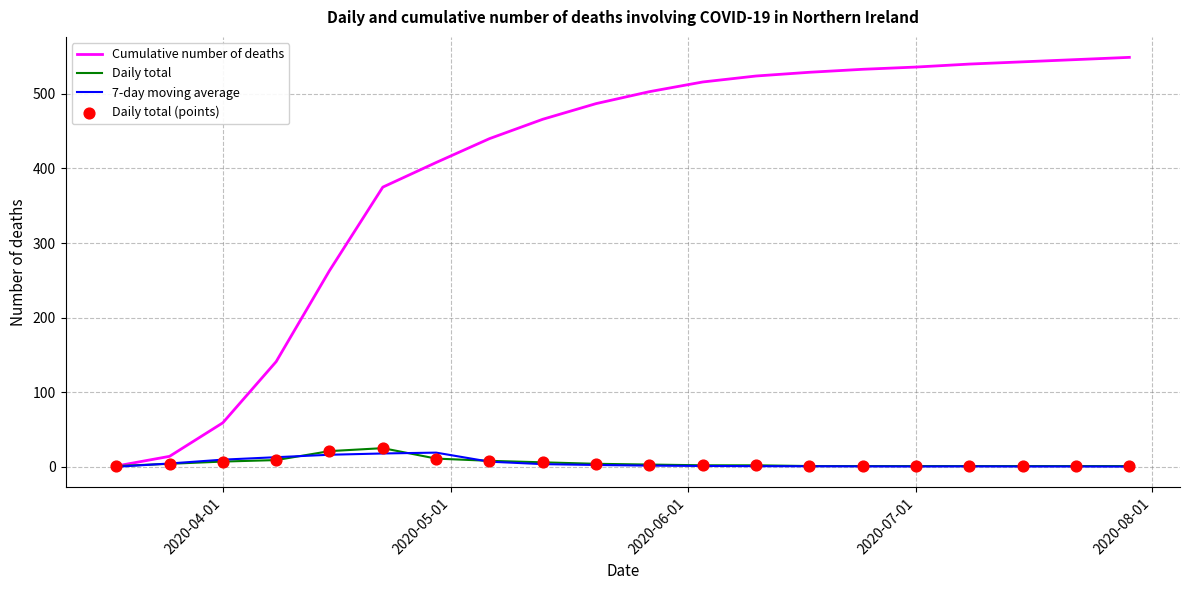

Which series has the widest spread of values?

Cumulative number of deaths